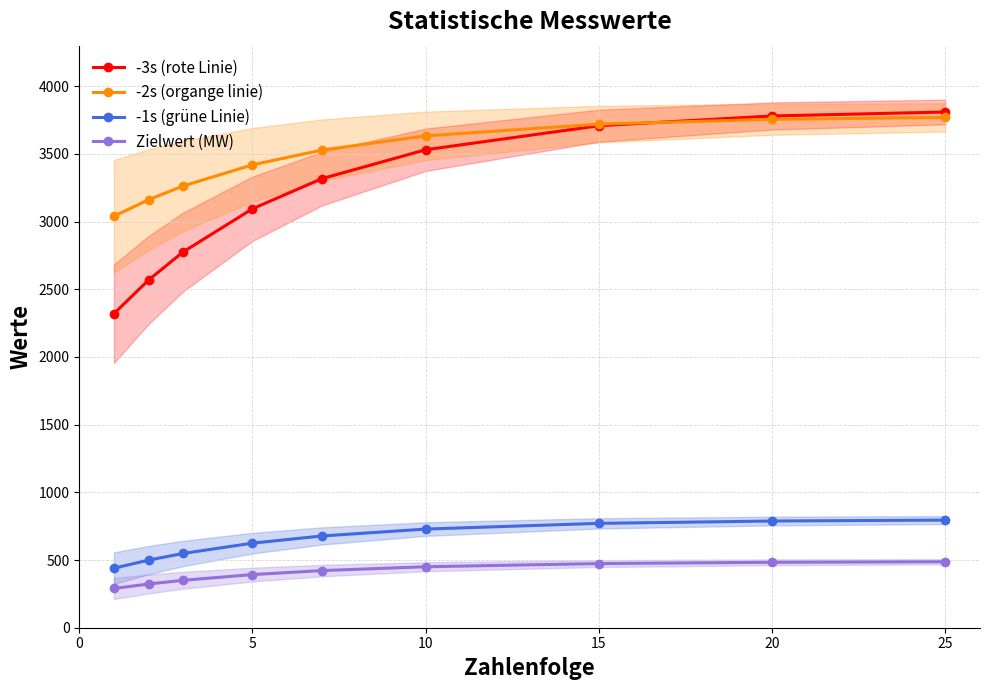

True or false: -1s (grüne Linie) and -3s (rote Linie) intersect in this chart.

False